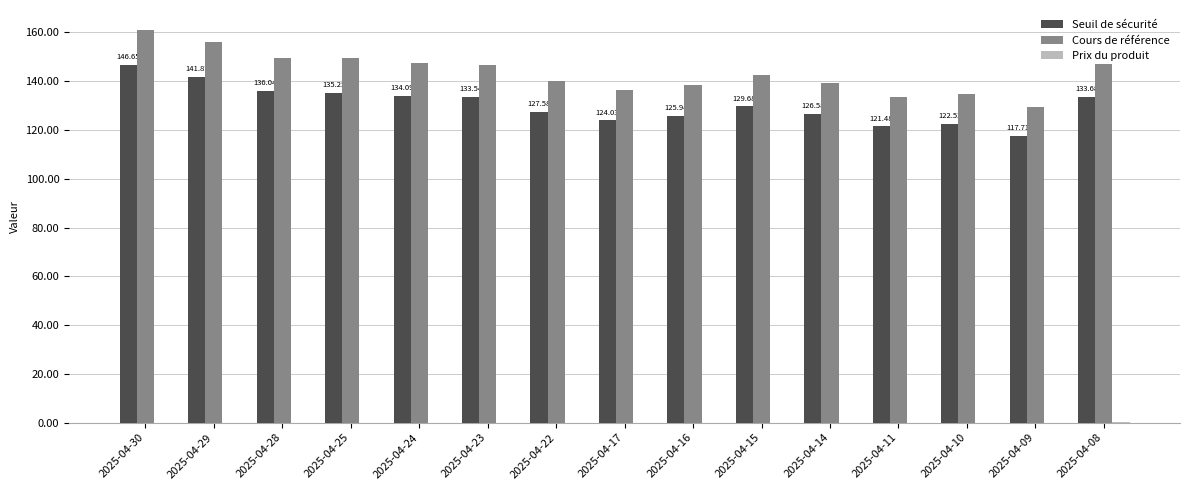

Which series has the largest total across all categories?

Cours de référence